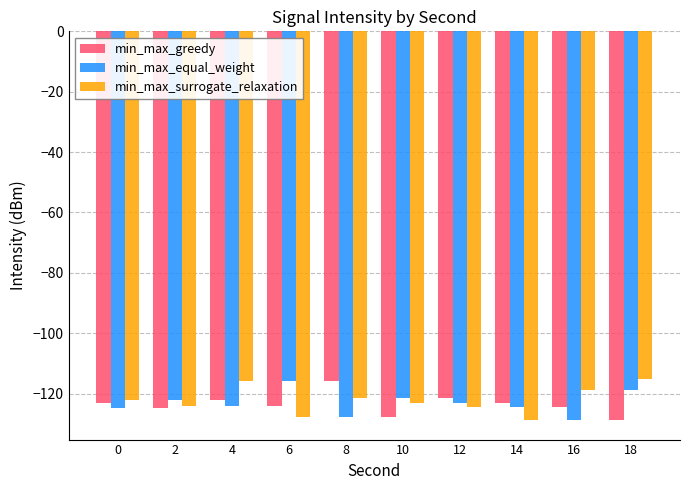

How many groups of bars are there?

10